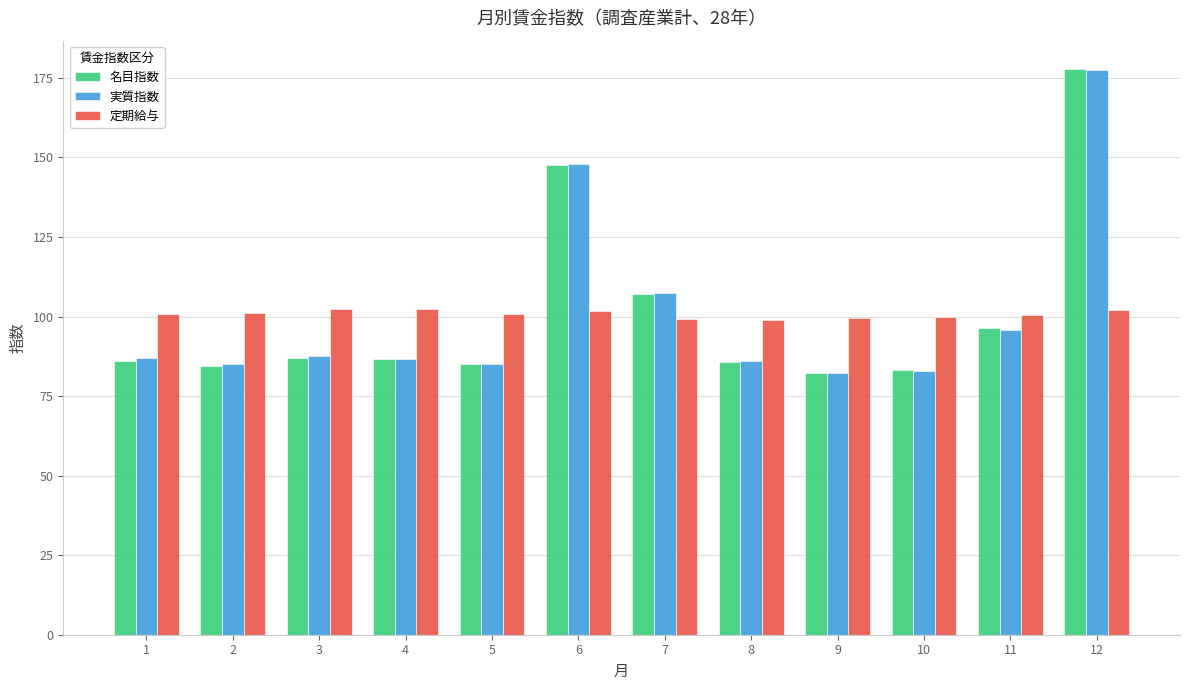

How many groups of bars are there?

12